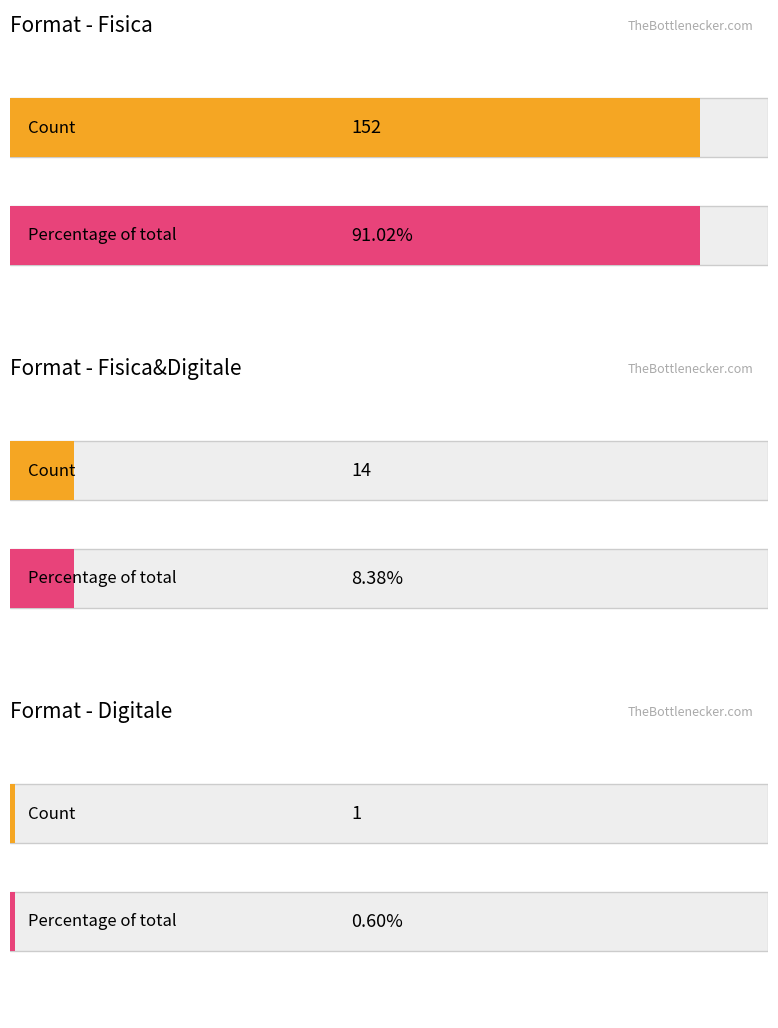

At how many categories does at least one series exceed 69?

2